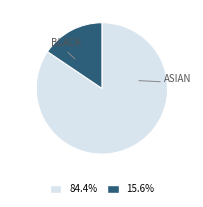

Does any single category account for the majority?

Yes